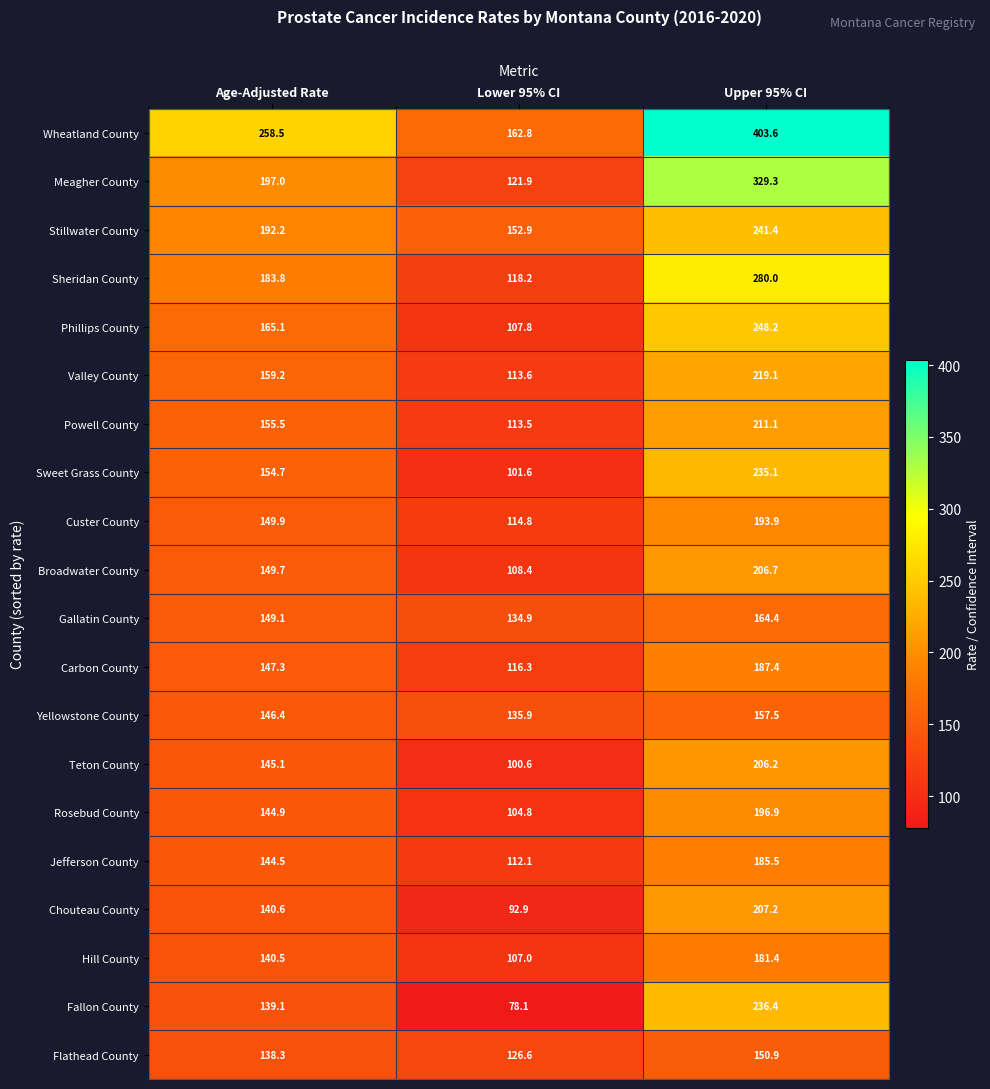

Which series has the largest range (max minus min)?

Wheatland County